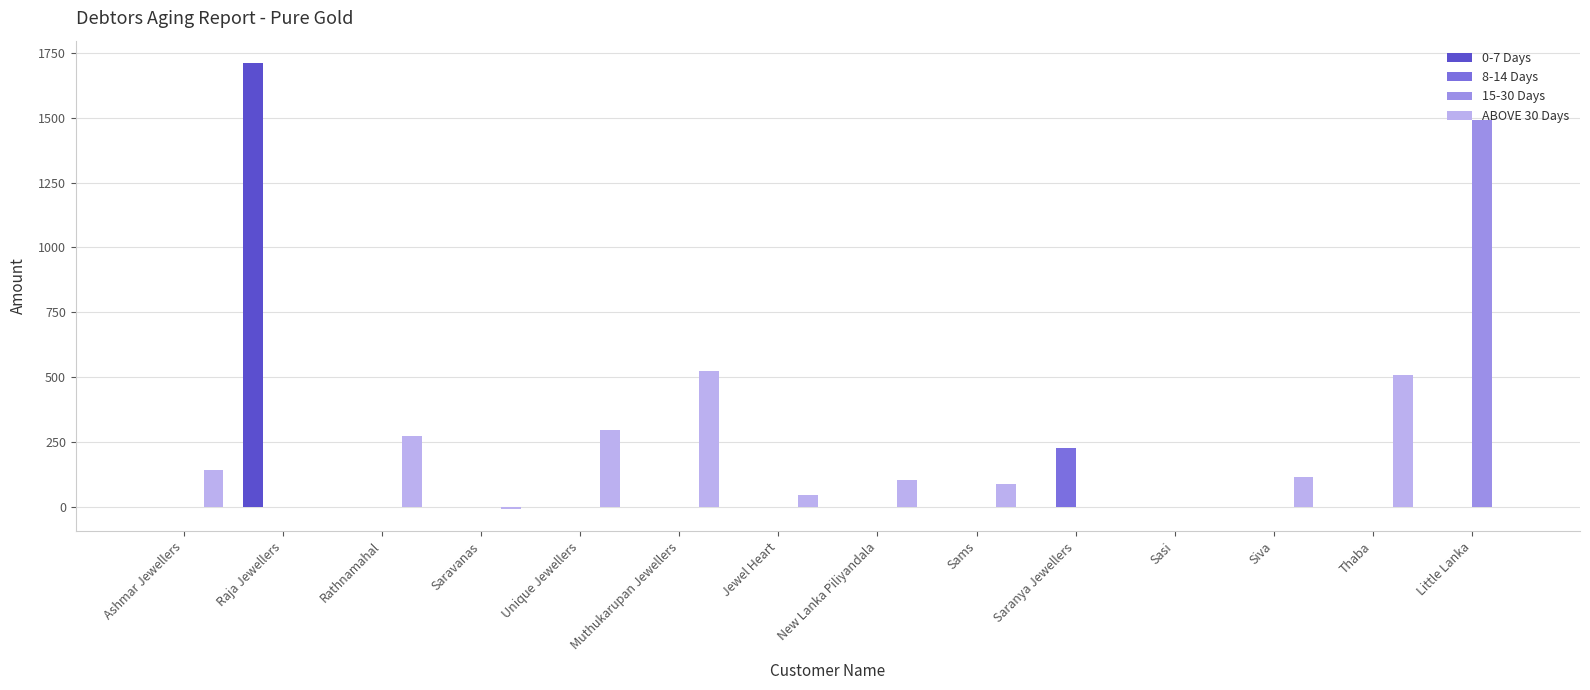

Reading left to right, transcribe all the data shown in this chart.

0-7 Days: Ashmar Jewellers=0	Raja Jewellers=1711	Rathnamahal=0	Saravanas=0	Unique Jewellers=0	Muthukarupan Jewellers=0	Jewel Heart=0	New Lanka Piliyandala=0	Sams=0	Saranya Jewellers=0	Sasi=0	Siva=0	Thaba=0	Little Lanka=0
8-14 Days: Ashmar Jewellers=0	Raja Jewellers=0	Rathnamahal=0	Saravanas=0	Unique Jewellers=0	Muthukarupan Jewellers=0	Jewel Heart=0	New Lanka Piliyandala=0	Sams=0	Saranya Jewellers=227	Sasi=0	Siva=0	Thaba=0	Little Lanka=0
15-30 Days: Ashmar Jewellers=0	Raja Jewellers=0	Rathnamahal=0	Saravanas=0	Unique Jewellers=0	Muthukarupan Jewellers=0	Jewel Heart=0	New Lanka Piliyandala=0	Sams=0	Saranya Jewellers=0	Sasi=0	Siva=0	Thaba=0	Little Lanka=1492
ABOVE 30 Days: Ashmar Jewellers=143	Raja Jewellers=0	Rathnamahal=275	Saravanas=-8	Unique Jewellers=298	Muthukarupan Jewellers=522	Jewel Heart=46	New Lanka Piliyandala=102	Sams=87	Saranya Jewellers=0	Sasi=0	Siva=117	Thaba=510	Little Lanka=0